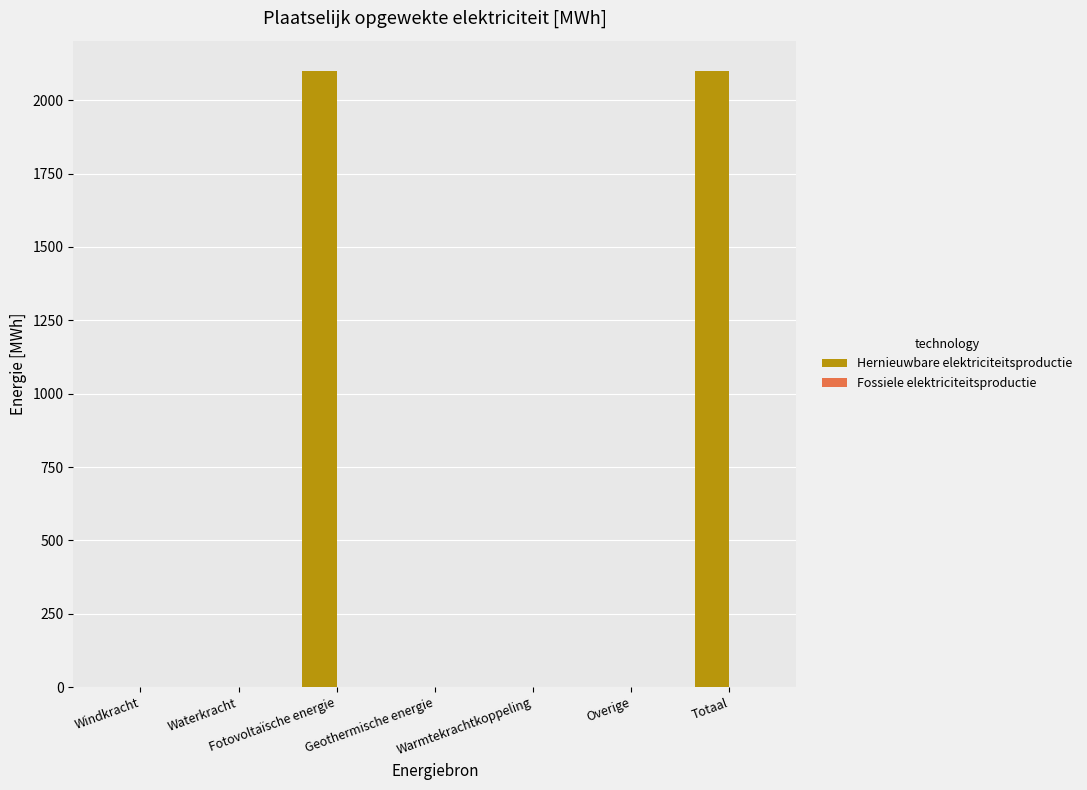

What is the maximum value shown in the chart?

2098.4